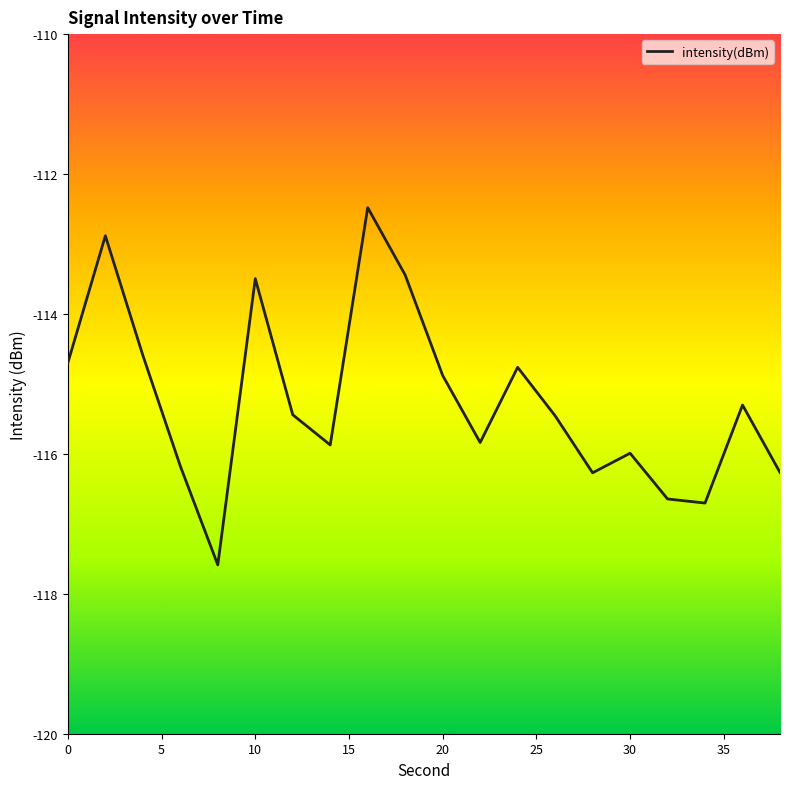

What is the minimum value shown in the chart?

-117.6